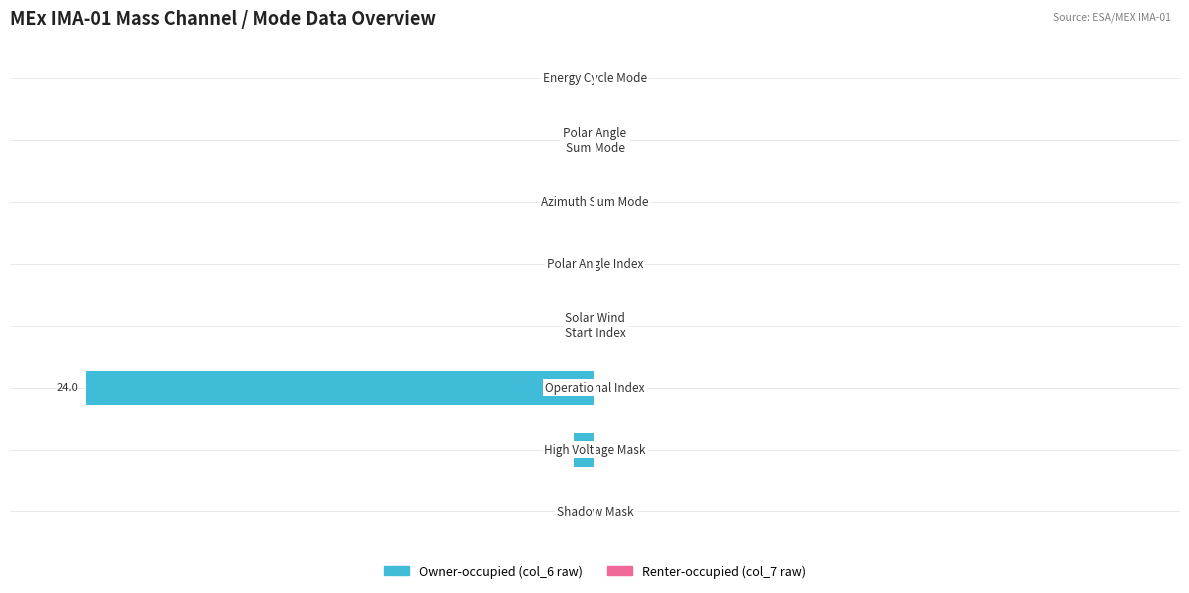

What is the sum of all values?

-104.2